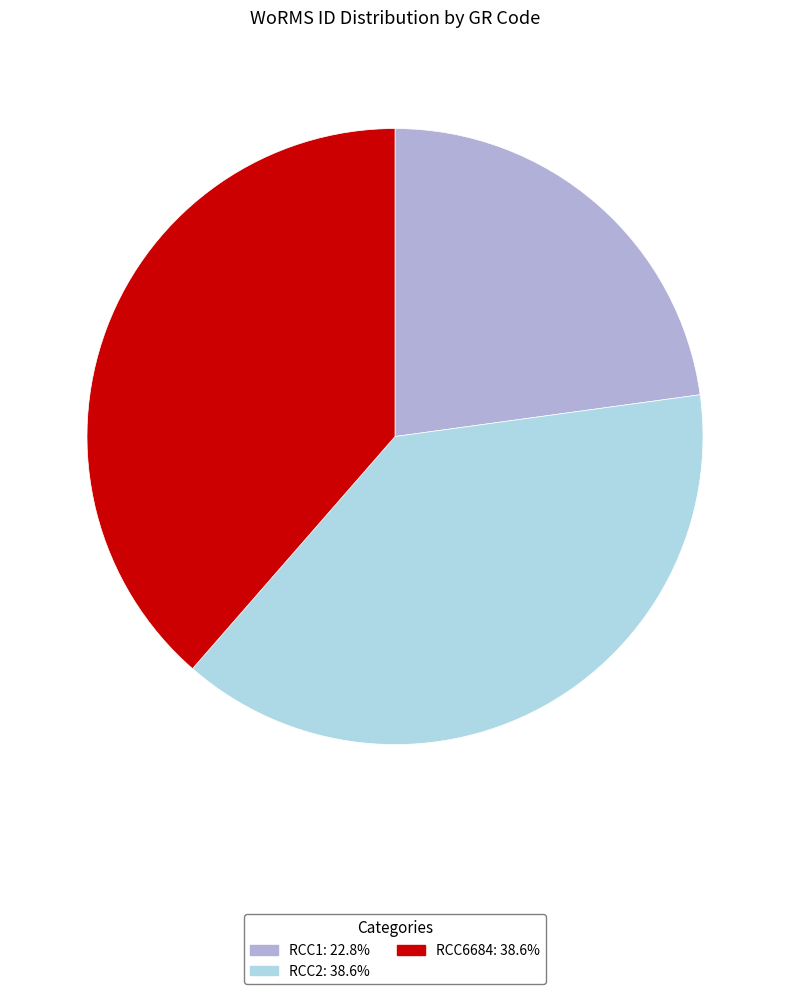

Is there a majority slice in this chart?

No